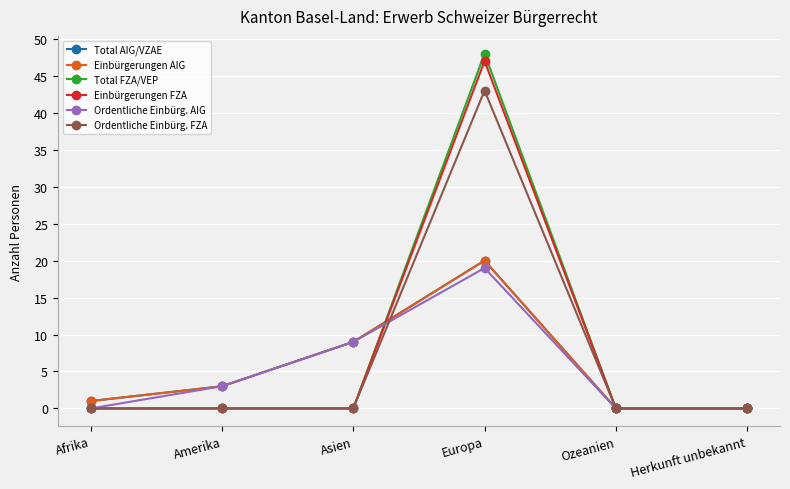

At which label does Total AIG/VZAE first exceed 3?

Asien